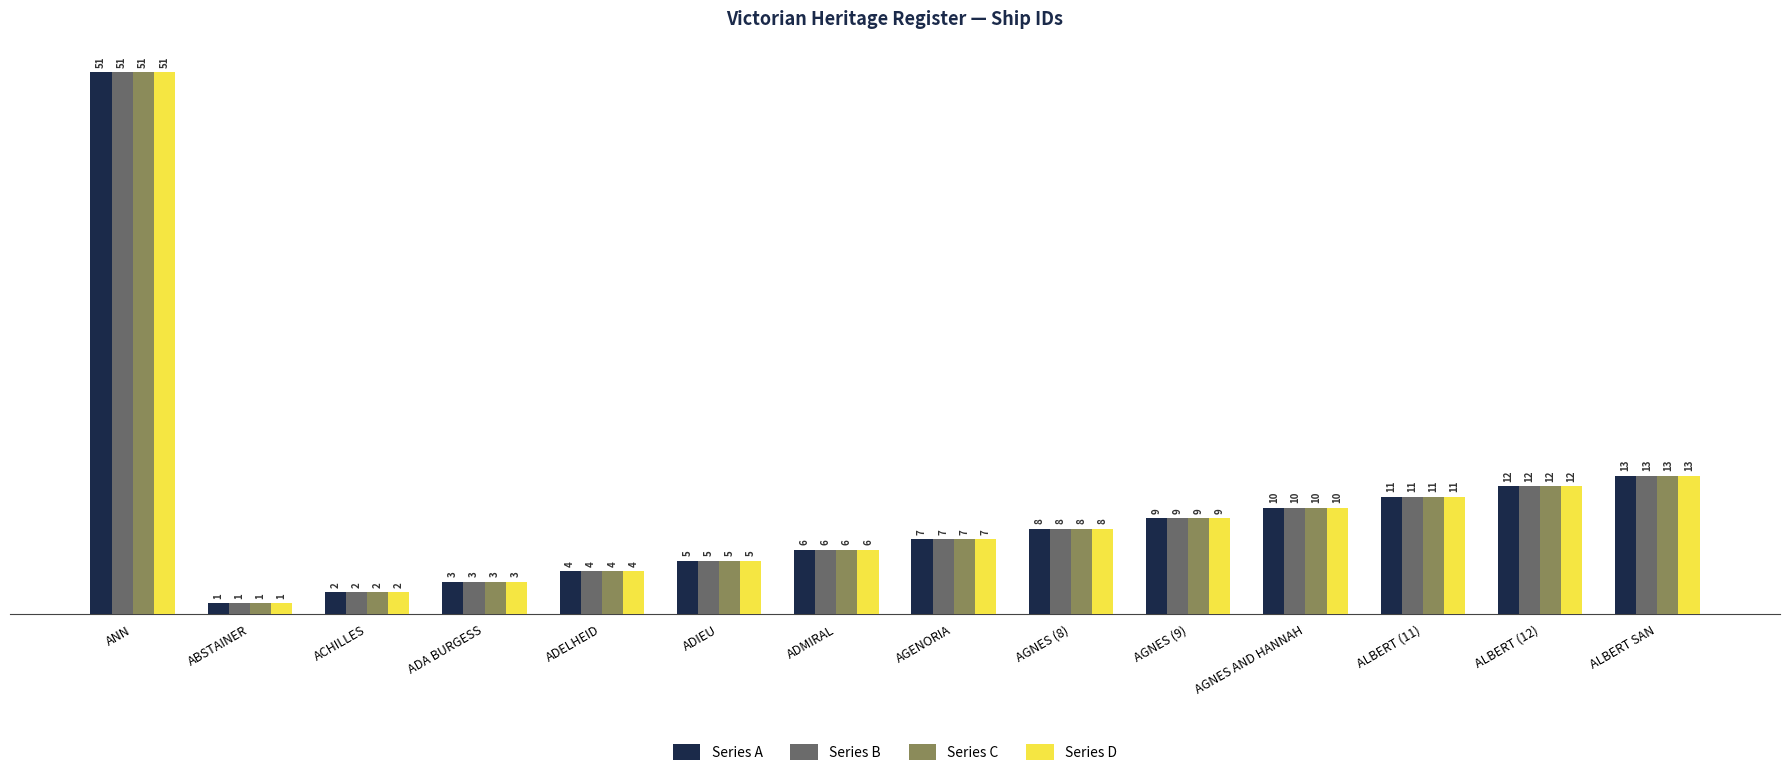

What is the average value of the Series B series?

10